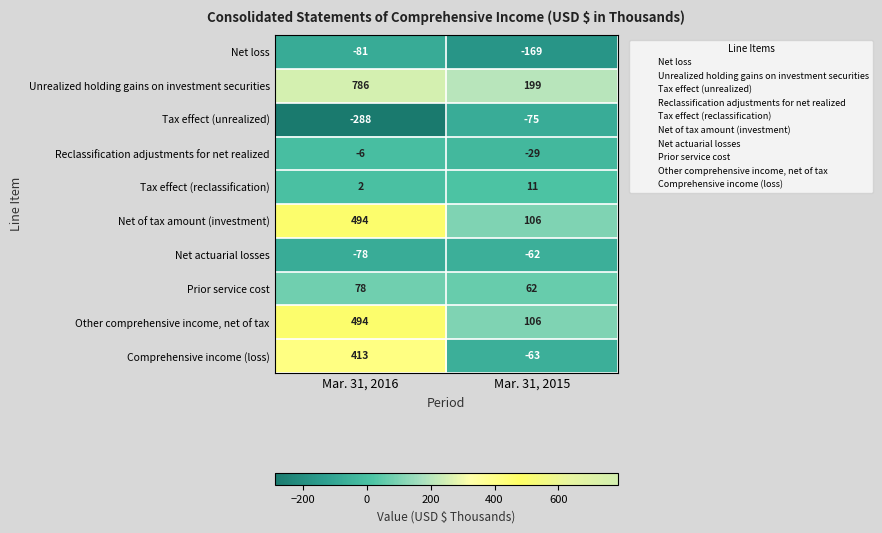

How many categories are shown in the chart?

2